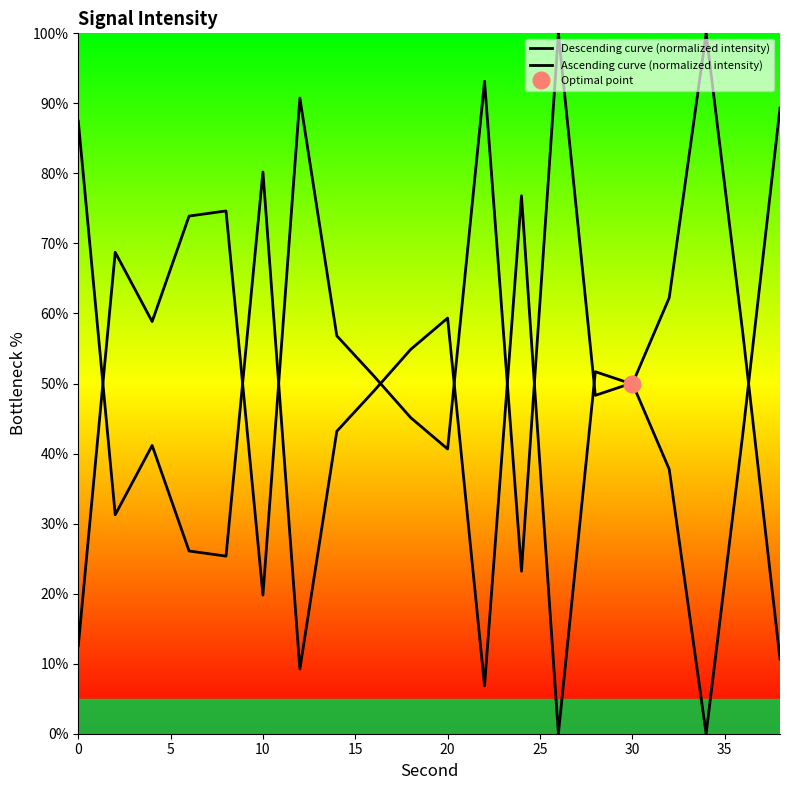

True or false: Descending curve (normalized intensity) and Ascending curve (normalized intensity) intersect in this chart.

True